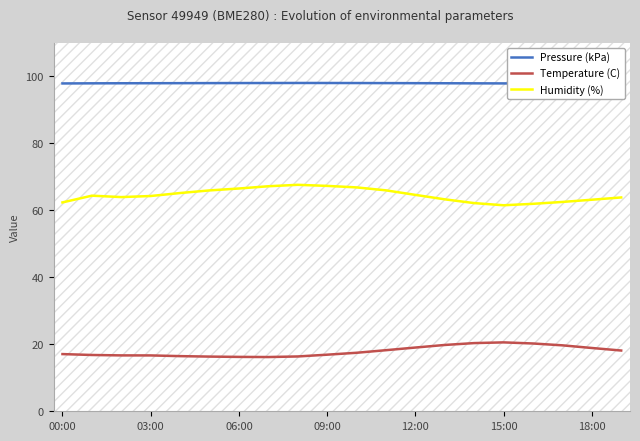

Is this an area chart (filled region under the line)?

No